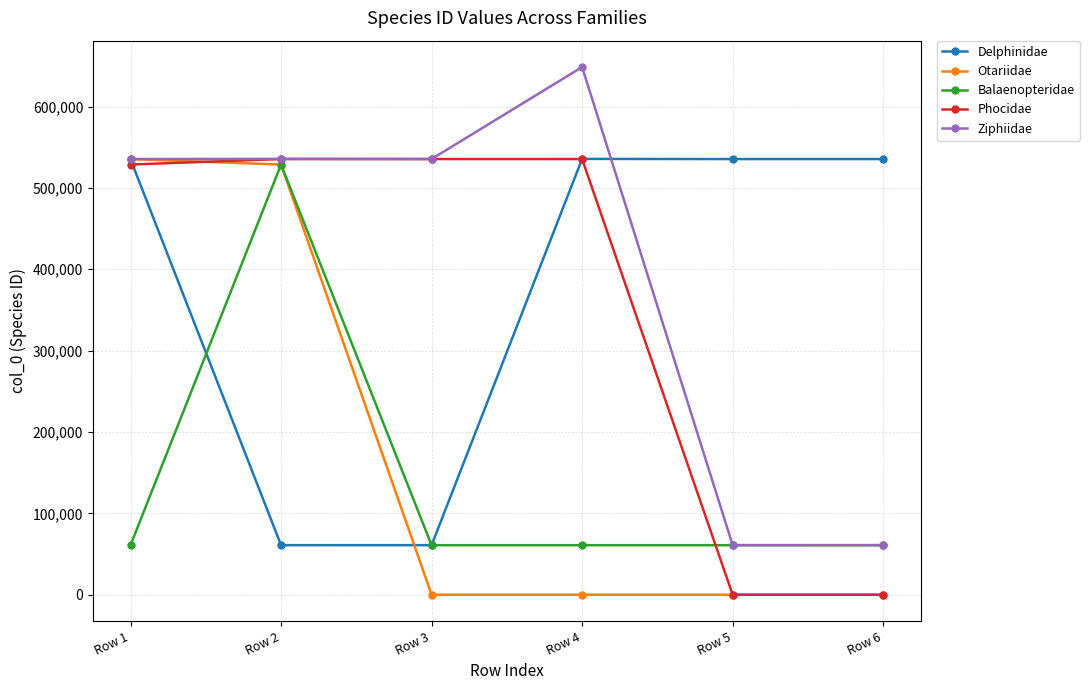

What is the spread (max minus min) of values at Row 4?

648543